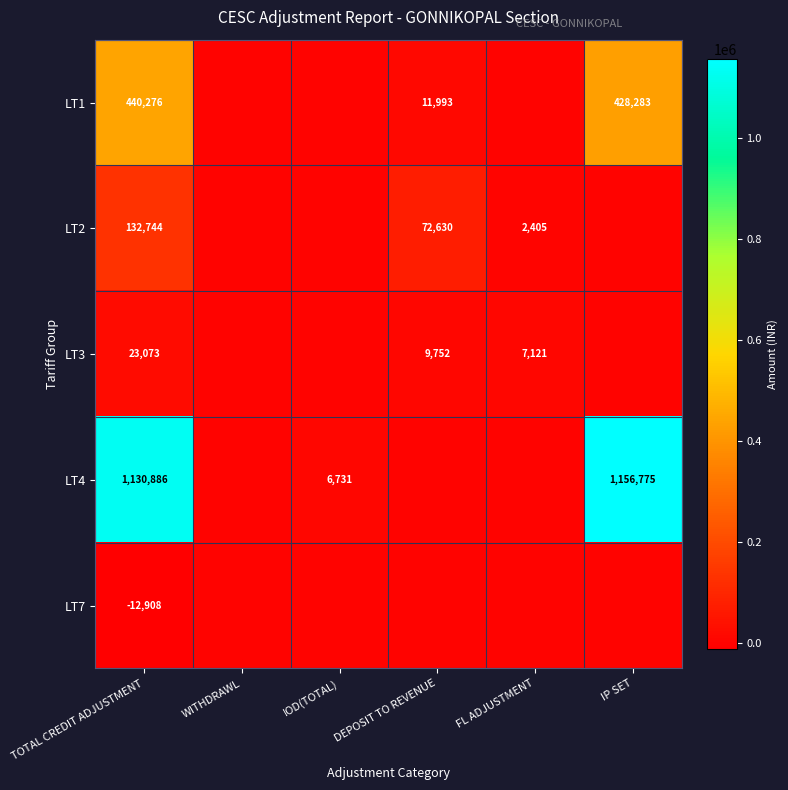

True or false: LT4 has a value of 2427 at IOD(TOTAL).

False